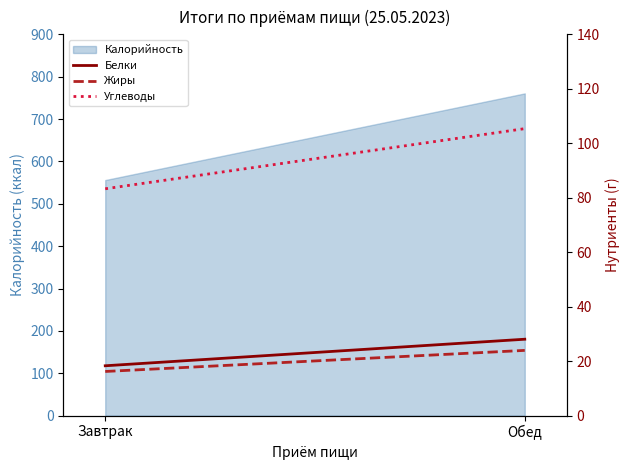

Is it true that Белки equals 29.4 at Завтрак?

False